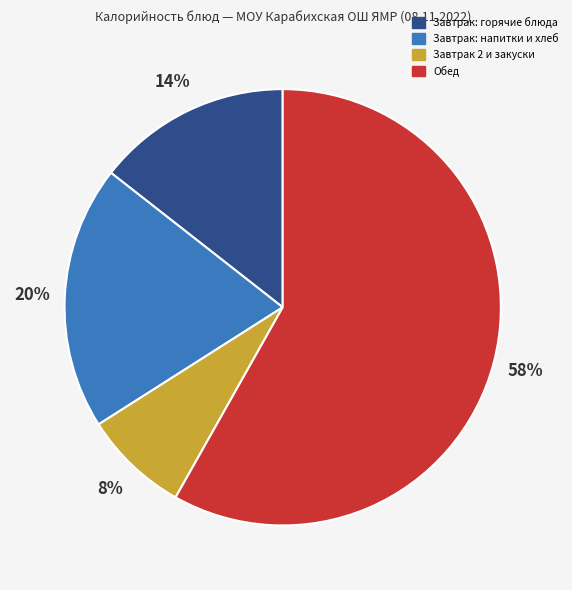

To the nearest percent, what is the combined percentage of Завтрак 2 и закуски and Обед?

66%